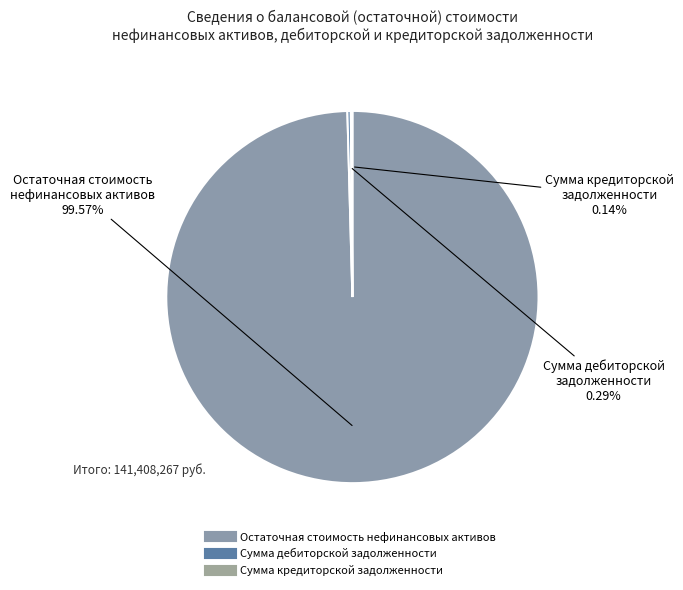

Which has a higher value, Остаточная стоимость нефинансовых активов or Сумма дебиторской задолженности?

Остаточная стоимость нефинансовых активов